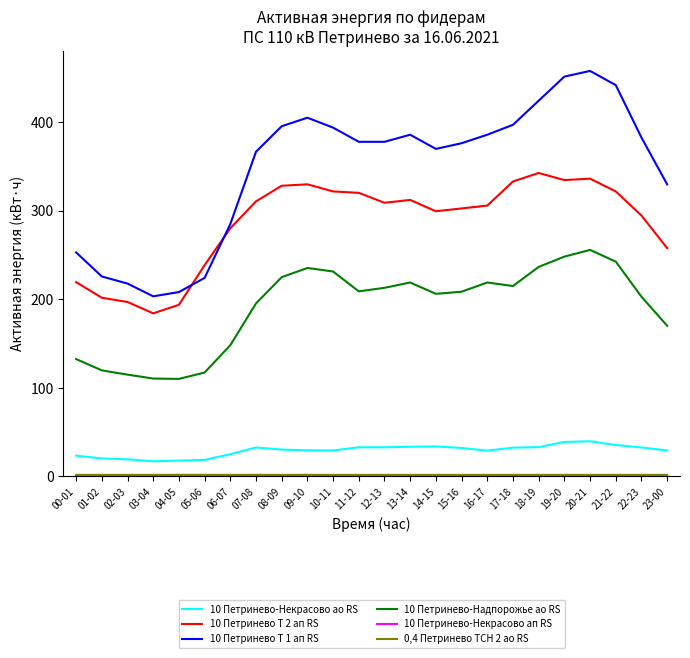

Which series has the widest spread of values?

10 Петринево Т 1 ап RS